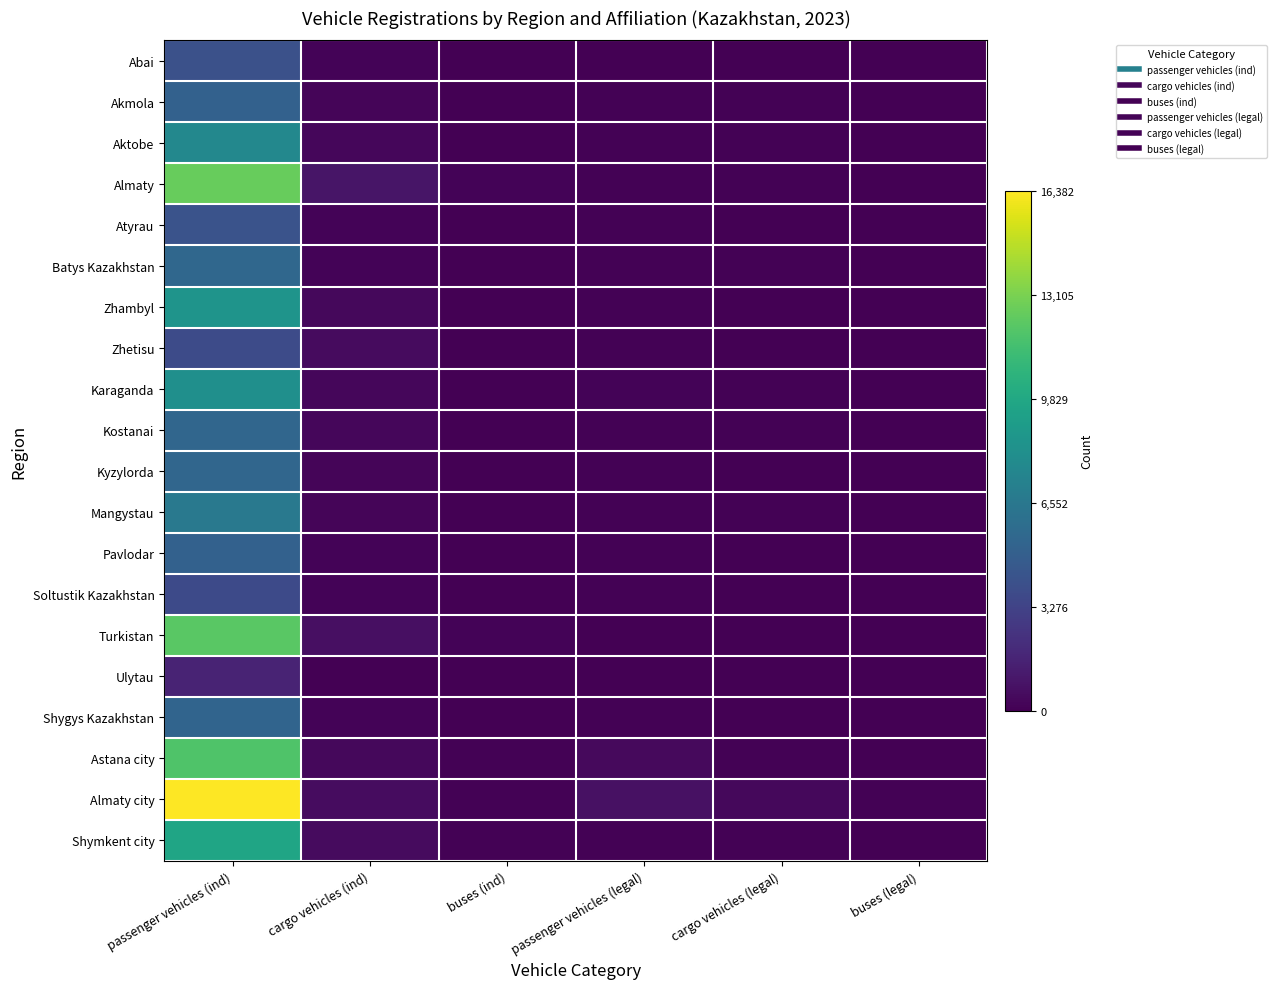

Count the number of categories in the chart.

6